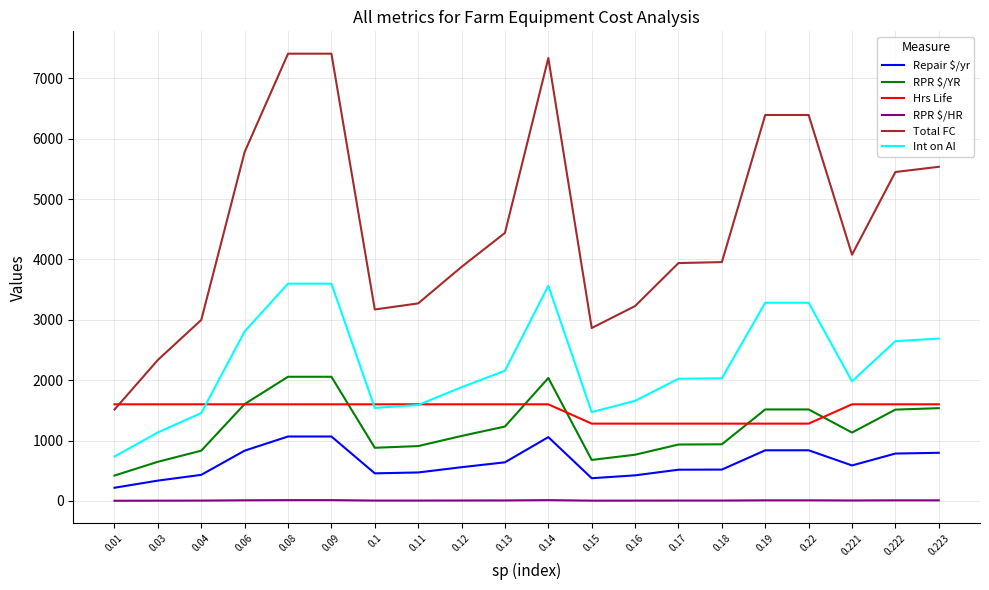

What is the difference between the highest and lowest values at 0.08?

7393.9